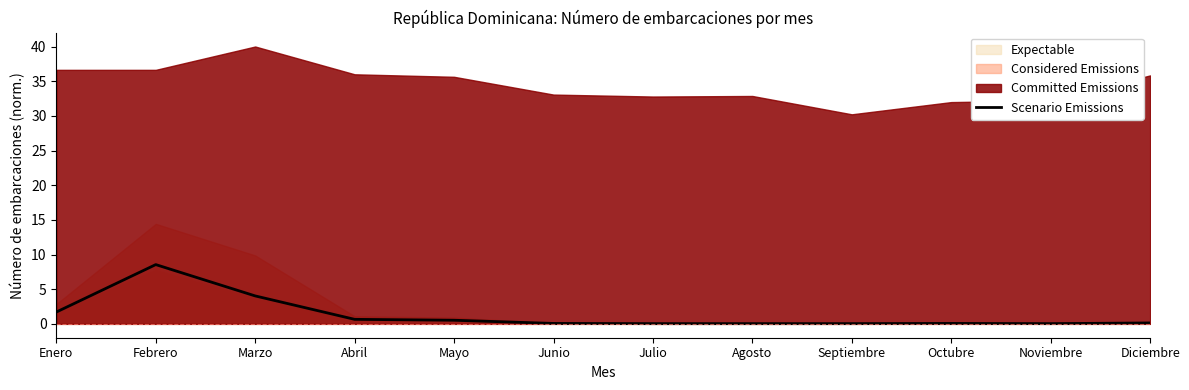

What is the difference between the values at Febrero and Mayo?

8.0